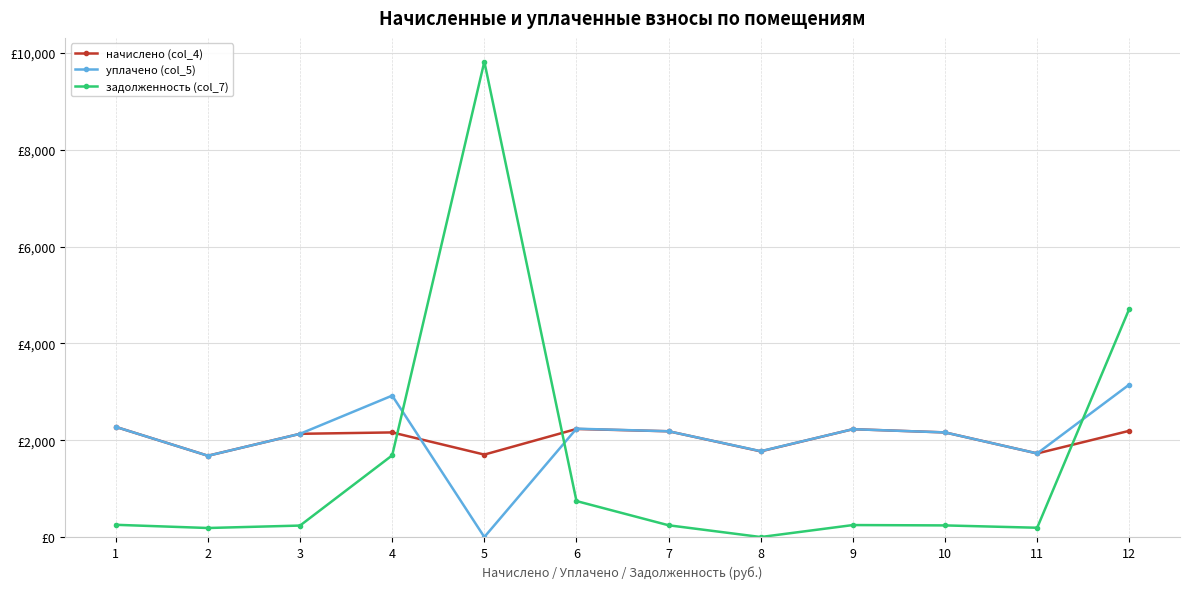

Is it true that уплачено (col_5) equals 4081.8 at 4?

False